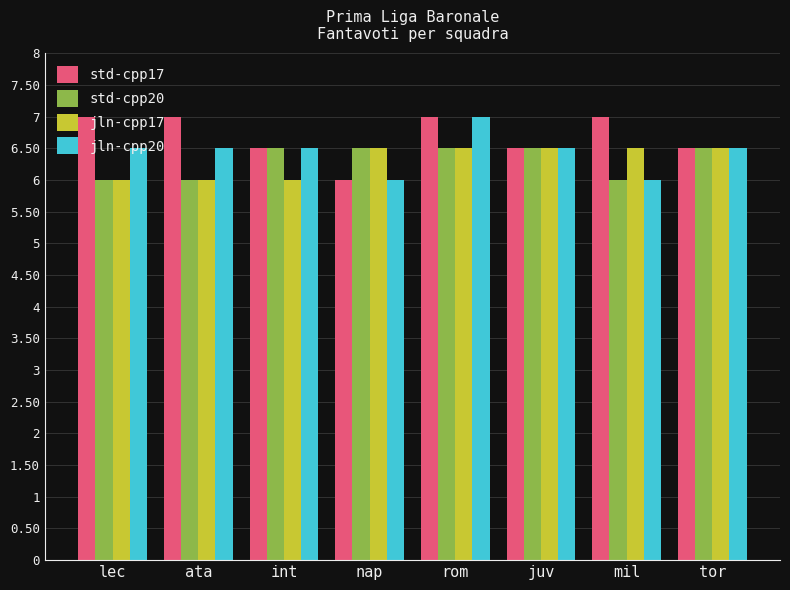

Read the jln-cpp20 value at ata.

6.5